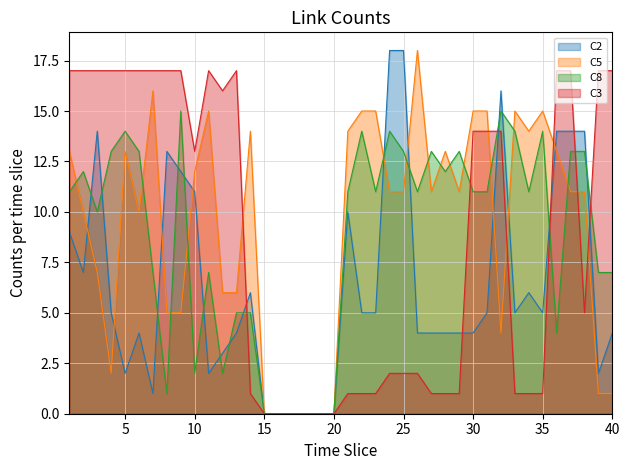

What is the average value of the C8 series?

9